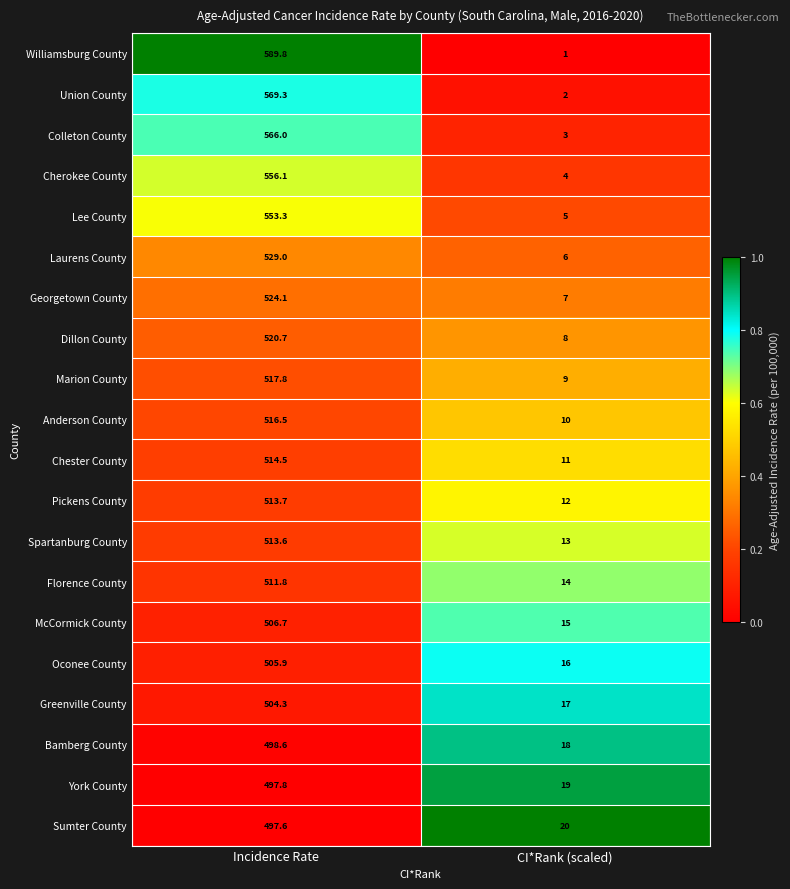

List the series in order of their peak value, lowest first.

Sumter County, York County, Bamberg County, Greenville County, Oconee County, McCormick County, Florence County, Spartanburg County, Pickens County, Chester County, Anderson County, Marion County, Dillon County, Georgetown County, Laurens County, Lee County, Cherokee County, Colleton County, Union County, Williamsburg County